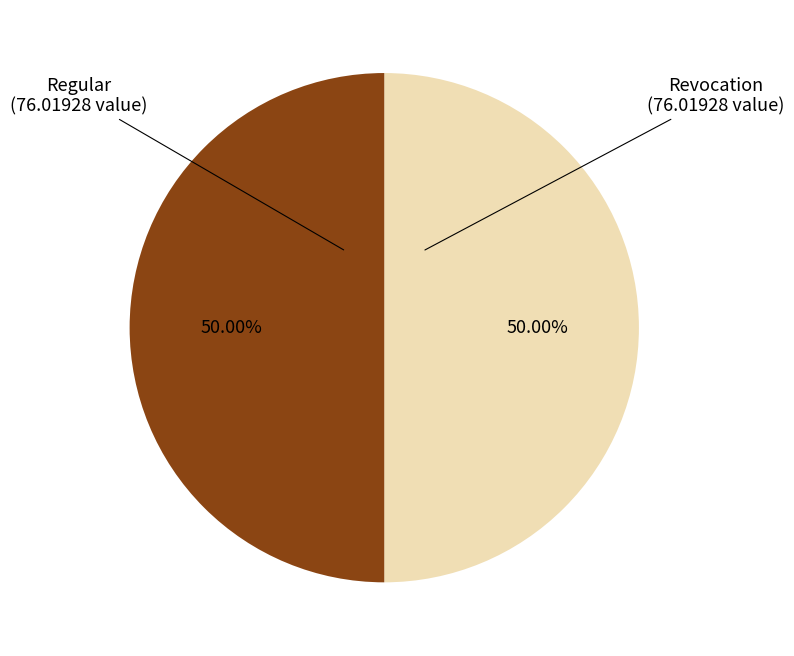

Approximately how many times larger is the value at Revocation compared to Regular?

1.0